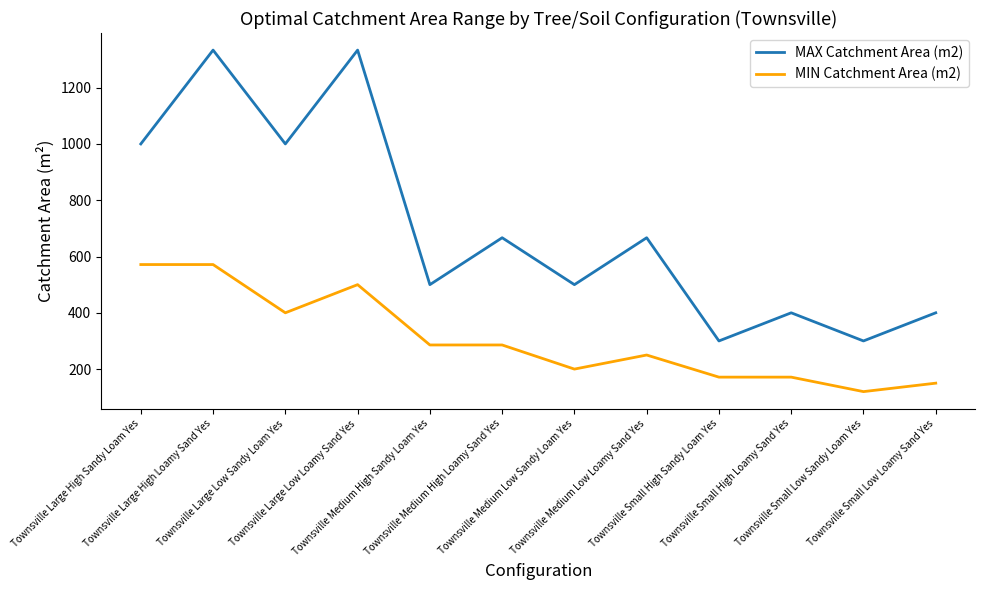

Reading right to left, what are all the values shown in this chart?

MAX Catchment Area (m2): Townsville Small Low Loamy Sand Yes=400.0	Townsville Small Low Sandy Loam Yes=300.0	Townsville Small High Loamy Sand Yes=400.0	Townsville Small High Sandy Loam Yes=300.0	Townsville Medium Low Loamy Sand Yes=666.7	Townsville Medium Low Sandy Loam Yes=500.0	Townsville Medium High Loamy Sand Yes=666.7	Townsville Medium High Sandy Loam Yes=500.0	Townsville Large Low Loamy Sand Yes=1333.3	Townsville Large Low Sandy Loam Yes=1000.0	Townsville Large High Loamy Sand Yes=1333.3	Townsville Large High Sandy Loam Yes=1000.0
MIN Catchment Area (m2): Townsville Small Low Loamy Sand Yes=150.0	Townsville Small Low Sandy Loam Yes=120.0	Townsville Small High Loamy Sand Yes=171.4	Townsville Small High Sandy Loam Yes=171.4	Townsville Medium Low Loamy Sand Yes=250.0	Townsville Medium Low Sandy Loam Yes=200.0	Townsville Medium High Loamy Sand Yes=285.7	Townsville Medium High Sandy Loam Yes=285.7	Townsville Large Low Loamy Sand Yes=500.0	Townsville Large Low Sandy Loam Yes=400.0	Townsville Large High Loamy Sand Yes=571.4	Townsville Large High Sandy Loam Yes=571.4